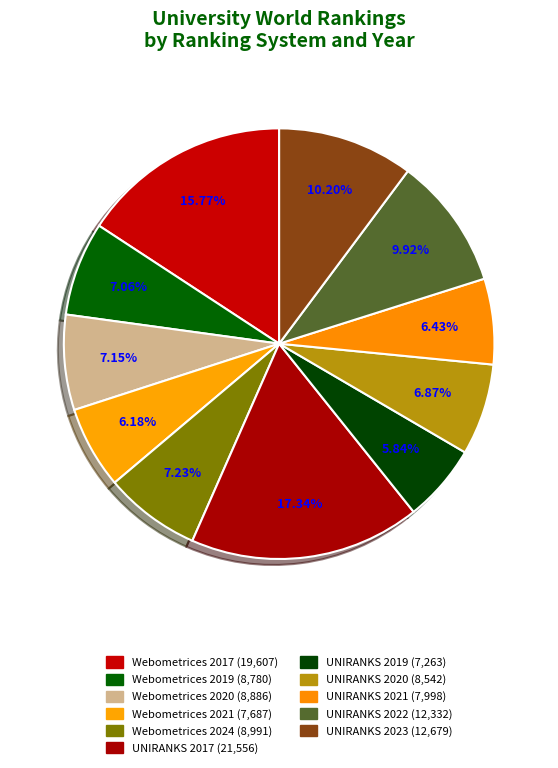

Rank the categories by value from highest to lowest.

UNIRANKS 2017, Webometrices 2017, UNIRANKS 2023, UNIRANKS 2022, Webometrices 2024, Webometrices 2020, Webometrices 2019, UNIRANKS 2020, UNIRANKS 2021, Webometrices 2021, UNIRANKS 2019